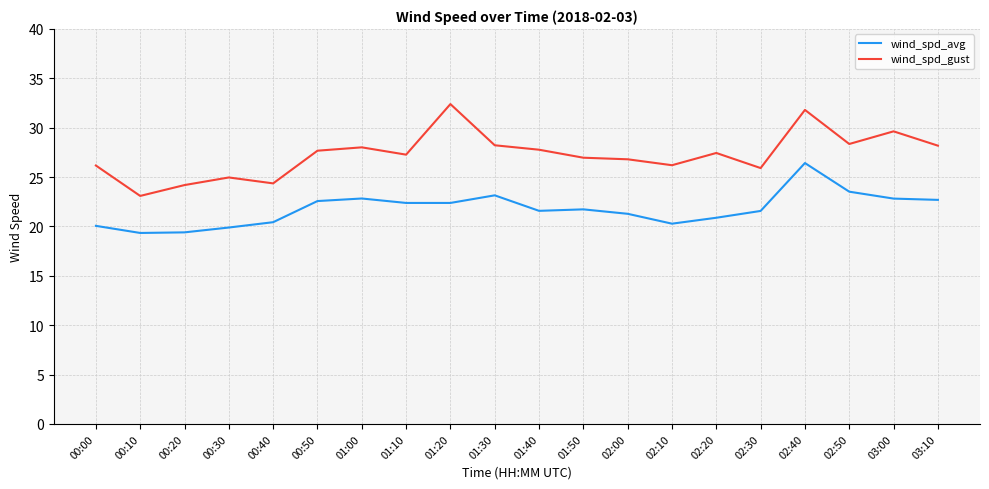

Which series has the largest total across all categories?

wind_spd_gust